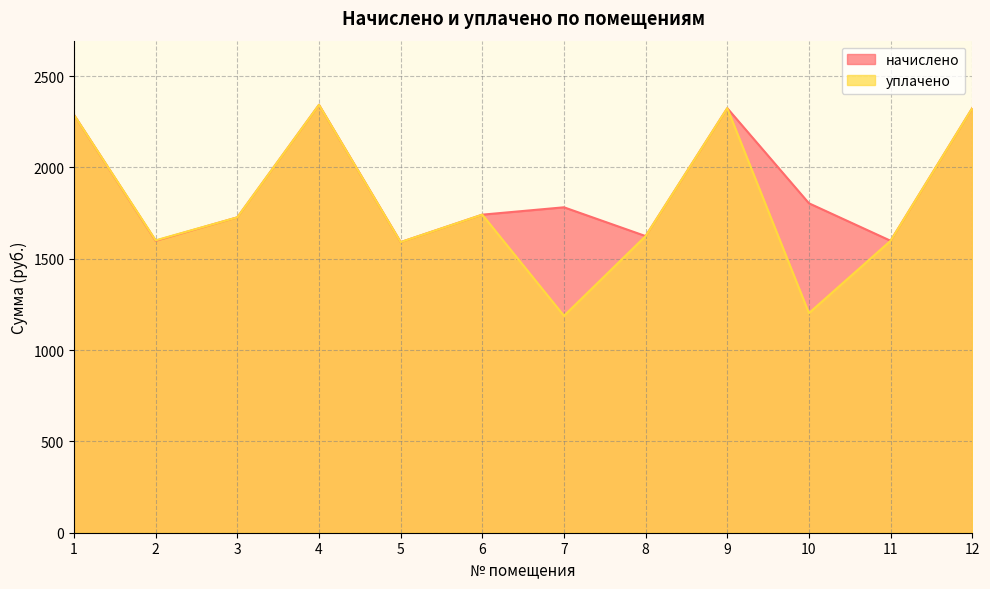

In уплачено, how many points are higher than both neighbors (excluding endpoints)?

3